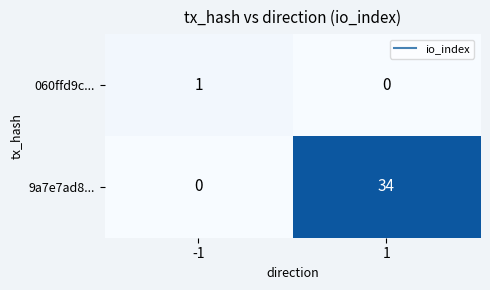

Count the number of categories in the chart.

2